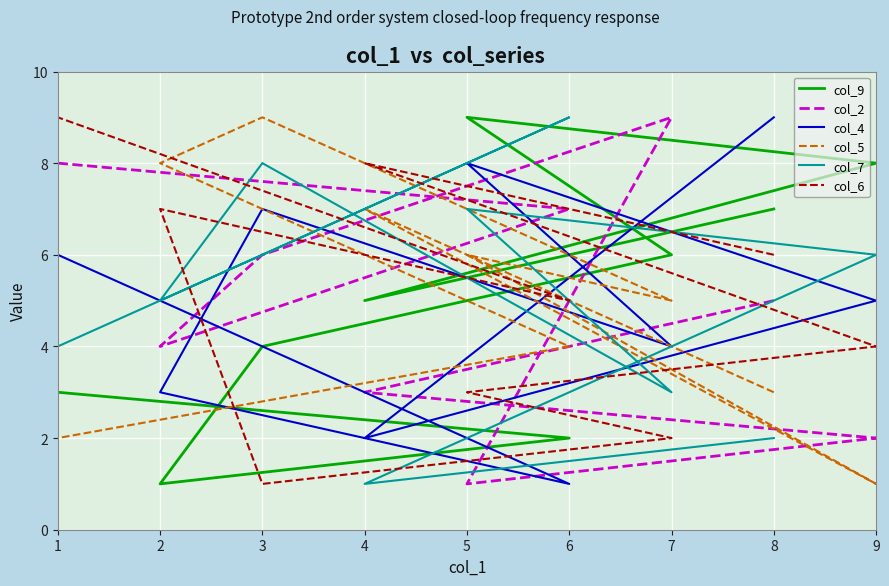

What is the smallest value displayed?

1